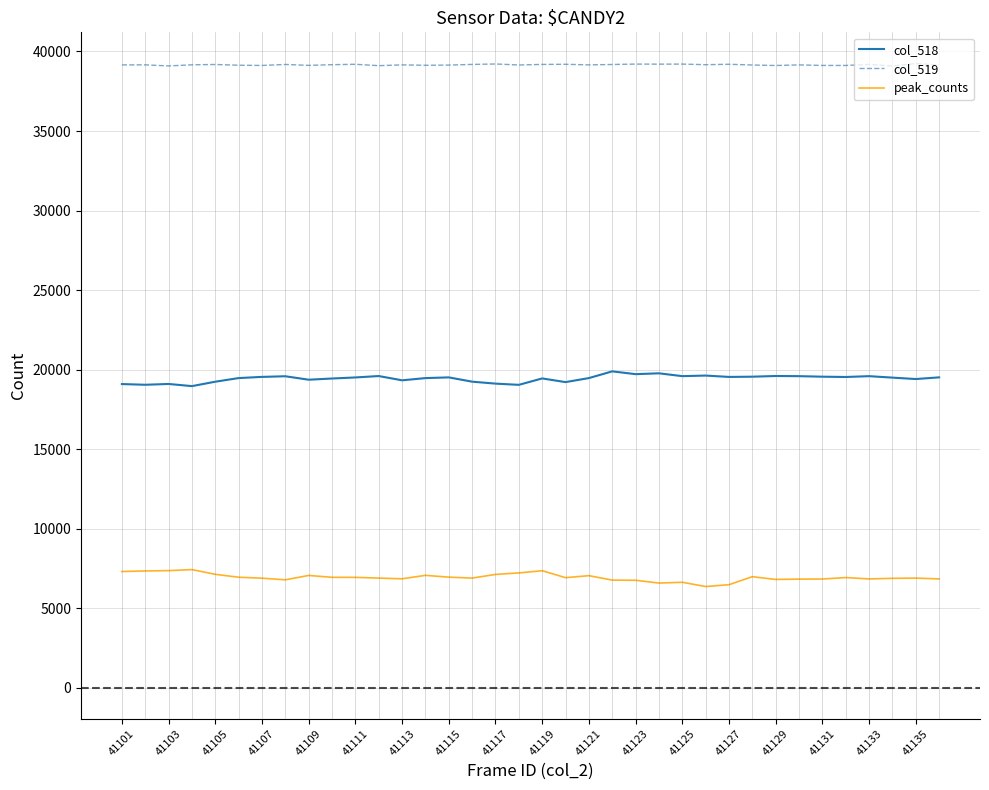

True or false: peak_counts and col_518 cross at least once.

False